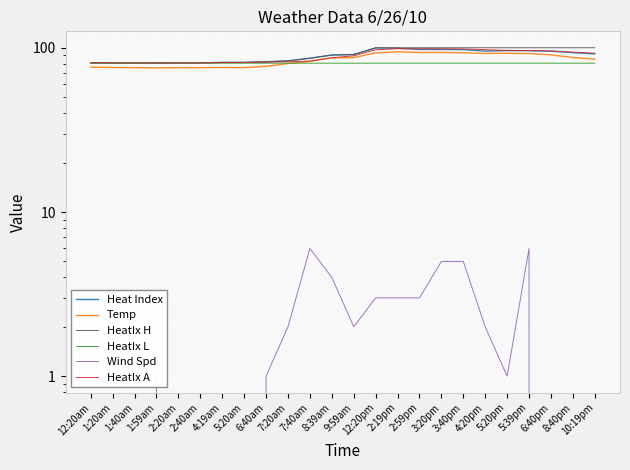

What position from the right is 2:59pm?

9